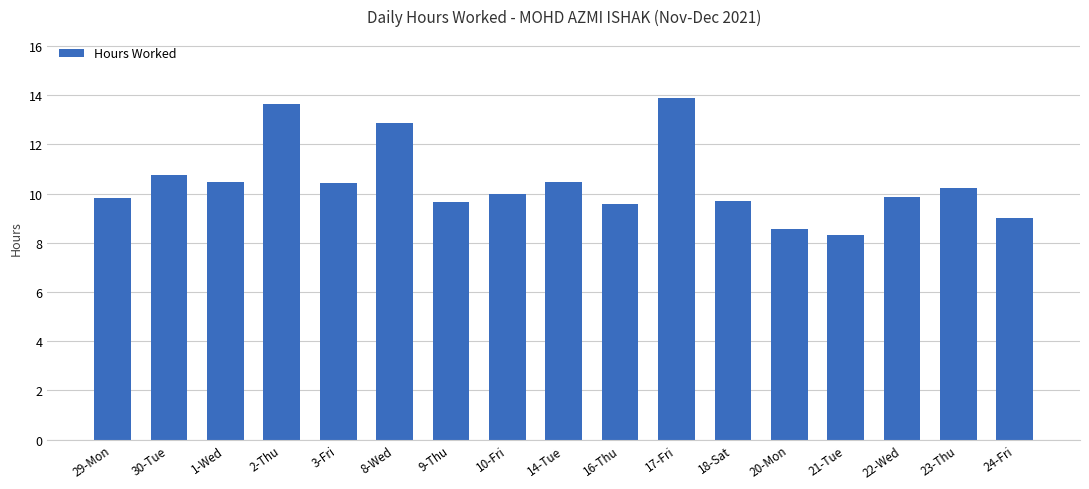

How many bars are there in total?

17